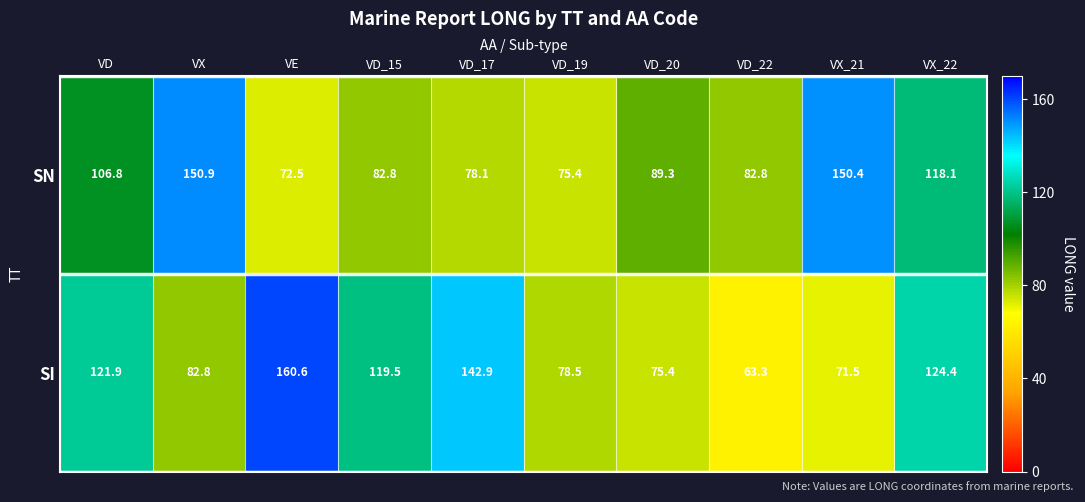

How many categories are shown in the chart?

10